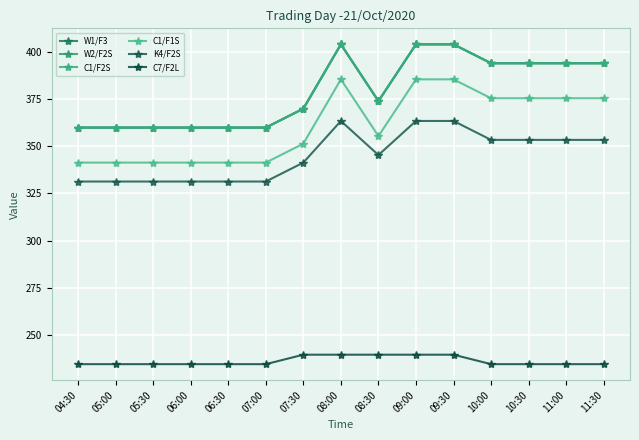

What is the label of the 4th point from the left?

06:00